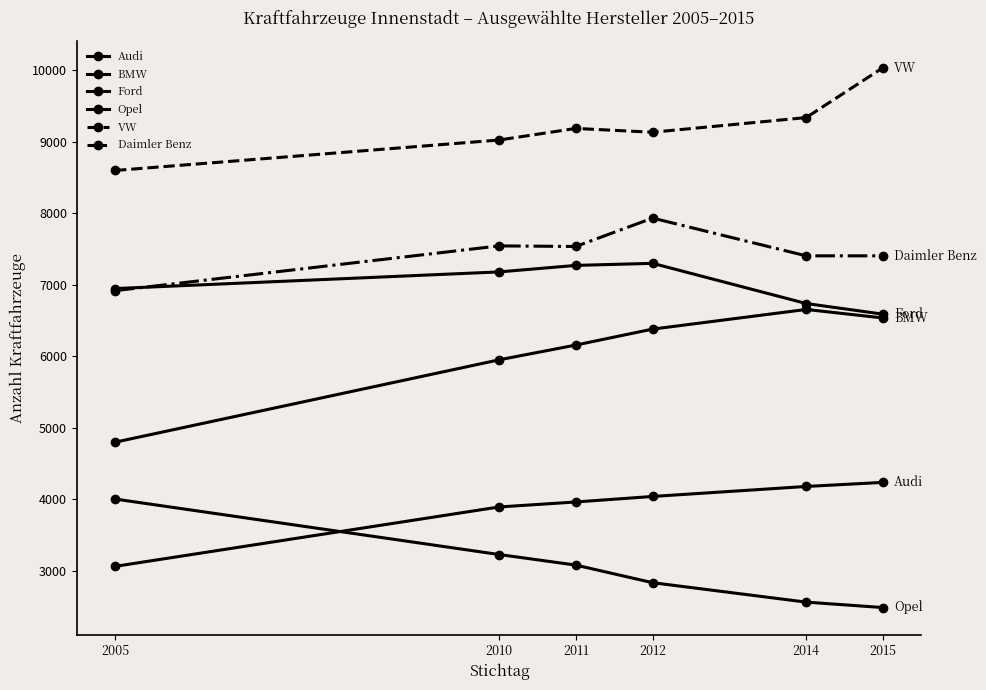

What is the approximate value of Daimler Benz at 2014, to the nearest 50?

7400